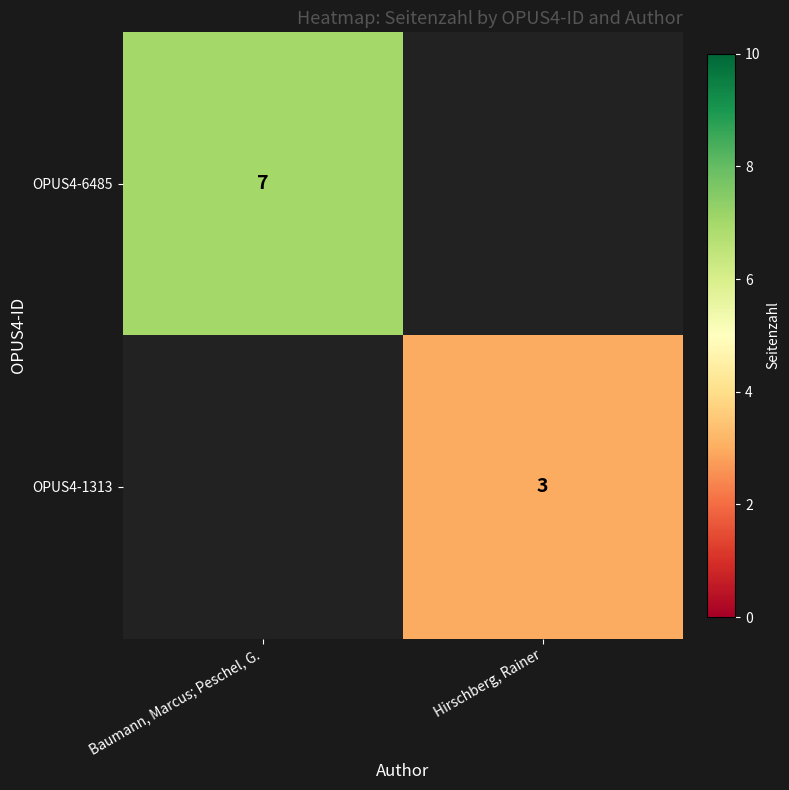

What is the difference between the highest and lowest values at Hirschberg, Rainer?

3